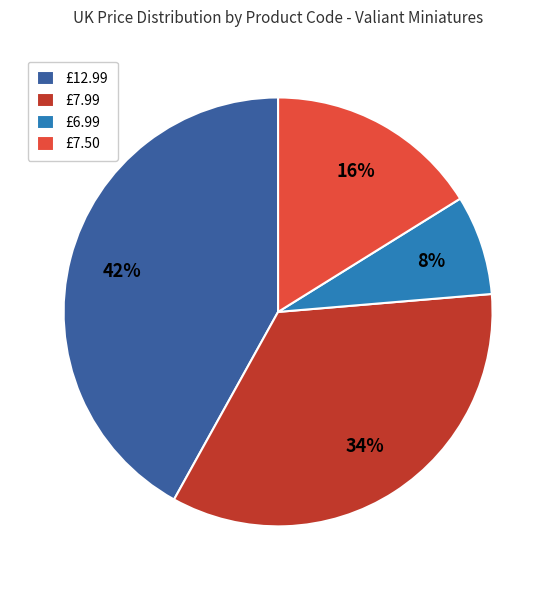

To the nearest percent, what is the difference between the largest and smallest slice percentages?

34%